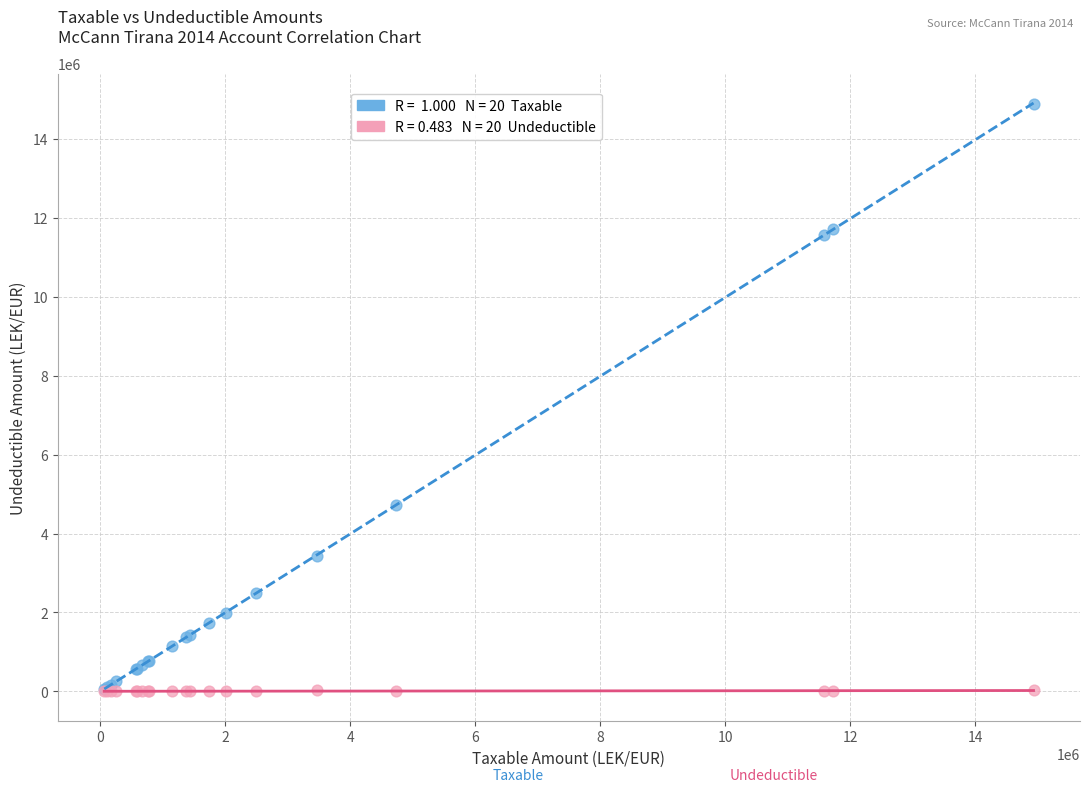

Across all series, what Y value is closest to 7443929?

4731146.9